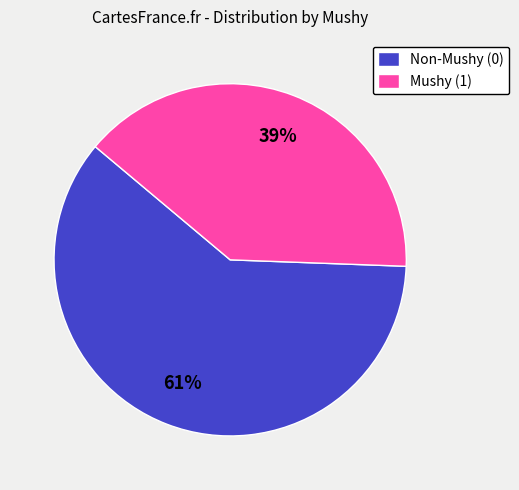

True or false: Mushy (1) accounts for 26% of the total.

False